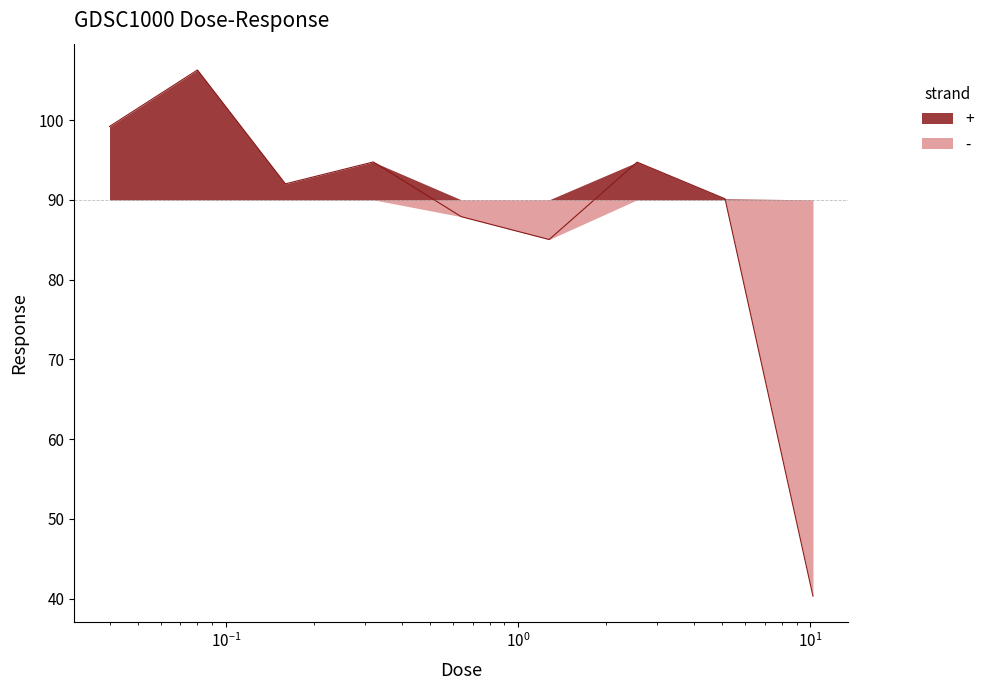

Reading left to right, transcribe all the data shown in this chart.

99.2	106.3	92.0	94.7	87.9	85.0	94.7	90.1	40.3